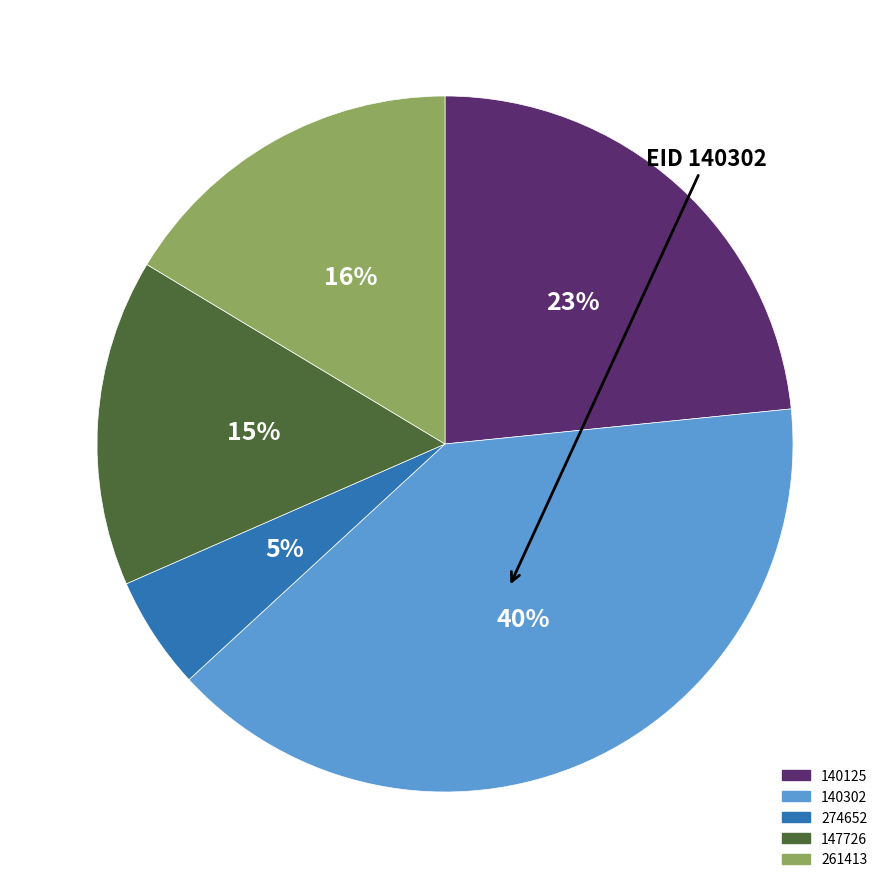

Count the number of slices in the pie.

5